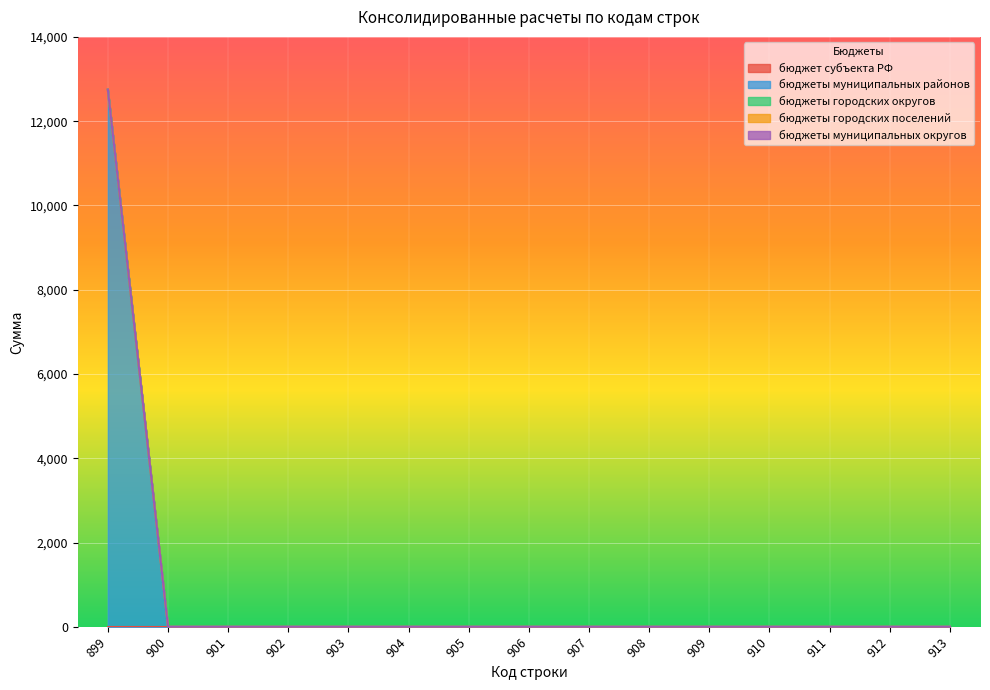

Between 902 and 911, which is larger?

902